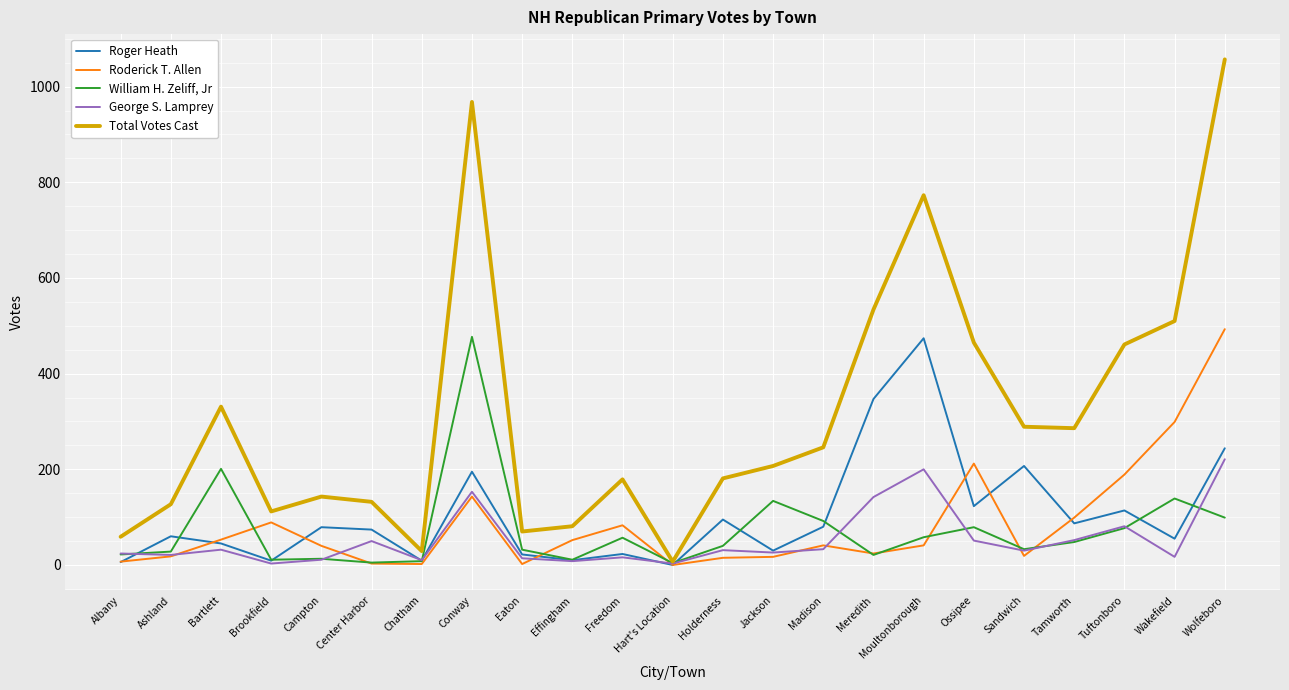

Which series has the largest range (max minus min)?

Total Votes Cast